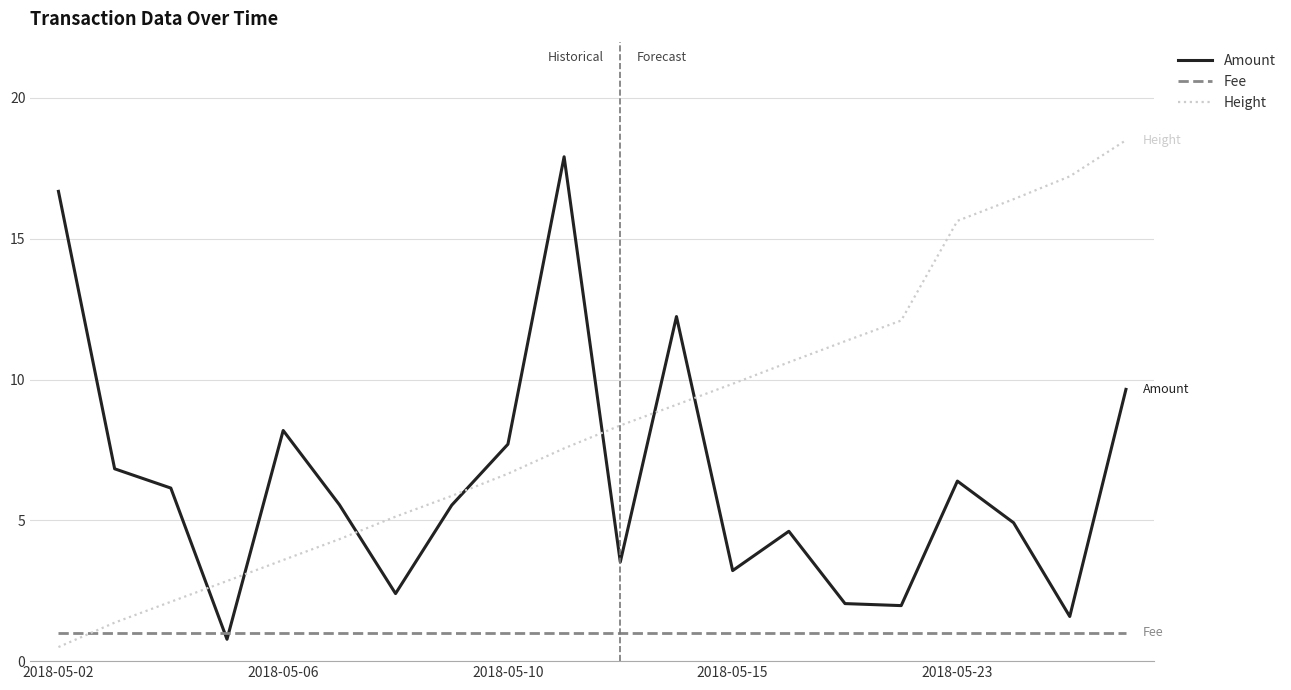

After their last crossing, which series has the higher values: Fee or Height?

Height